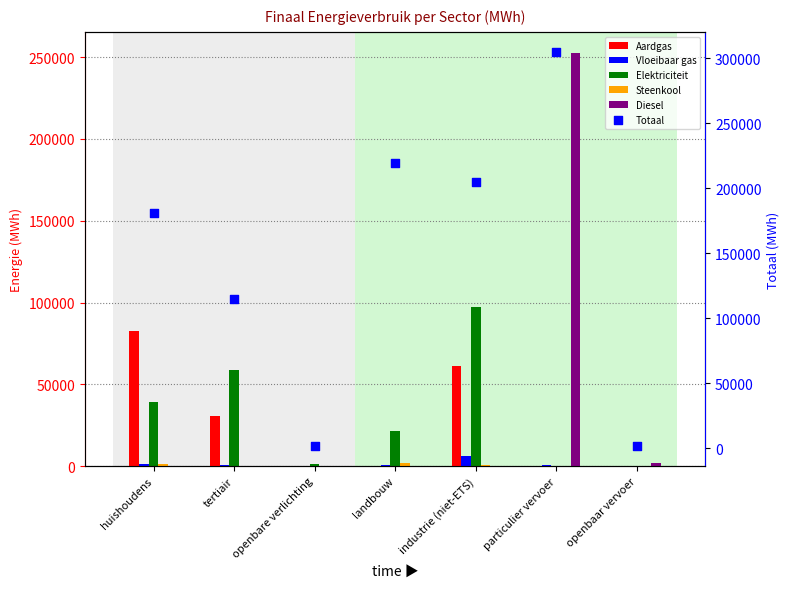

At which category is the sum across all series the highest?

particulier vervoer